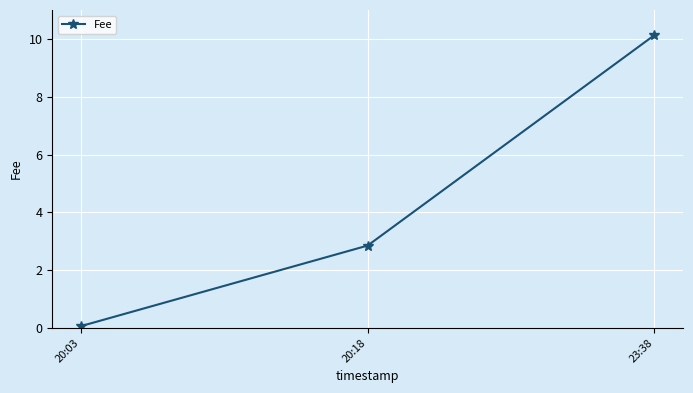

Is it true that the value at 20:18 is 4.0?

False